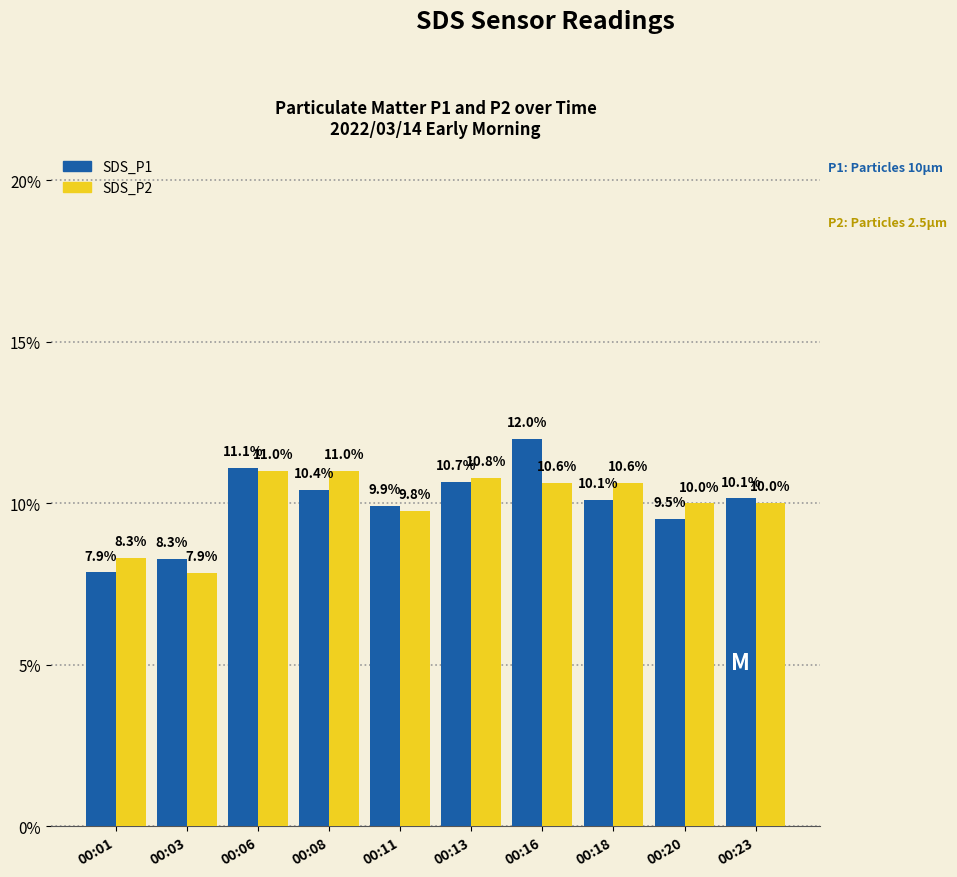

Rank the series at 00:08 from lowest to highest value.

SDS_P1, SDS_P2